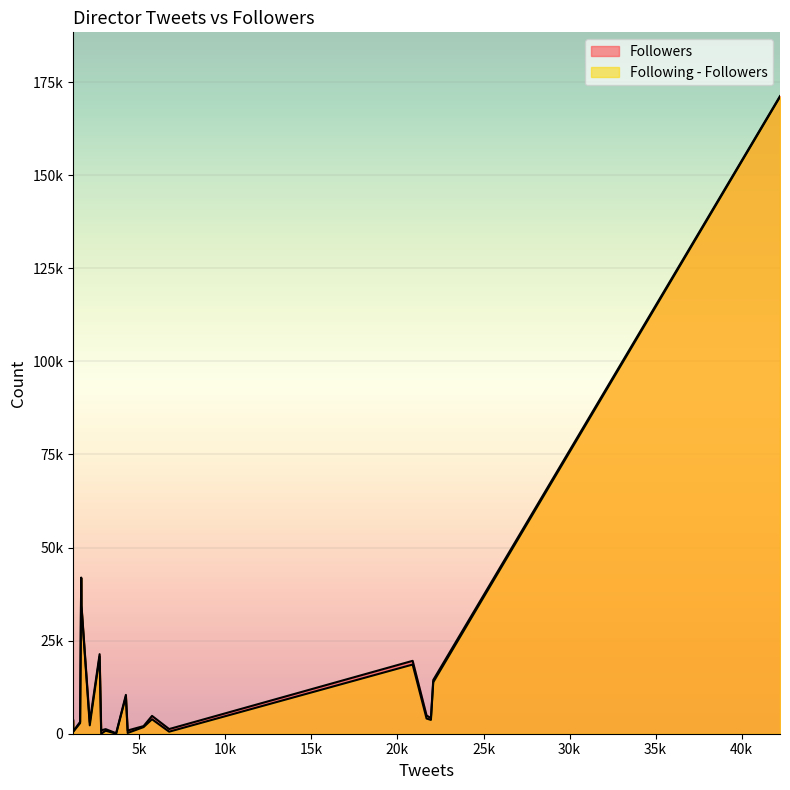

What is the maximum value for Following - Followers?

171018